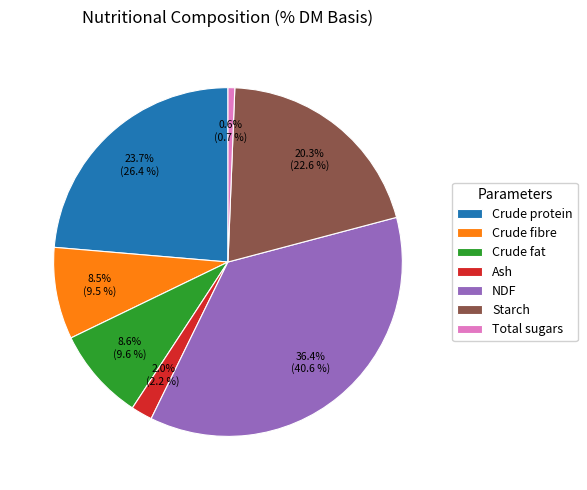

What percentage is the Crude protein slice, to the nearest percent?

24%